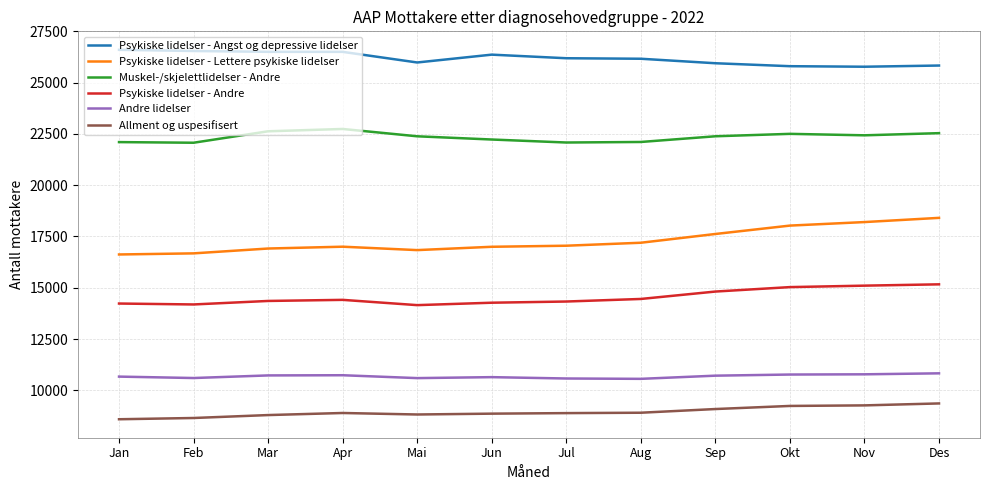

At how many categories does at least one series exceed 14922?

12